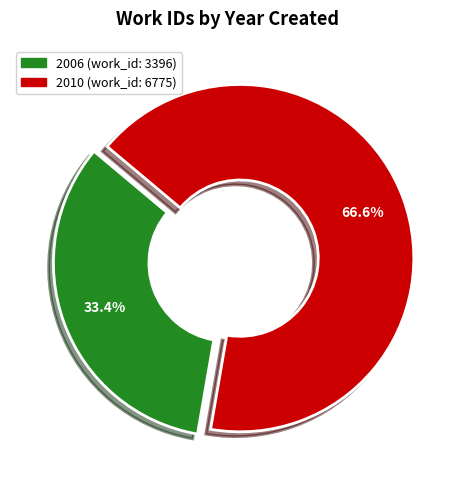

How much of the chart is everything except 2010?

33.4%